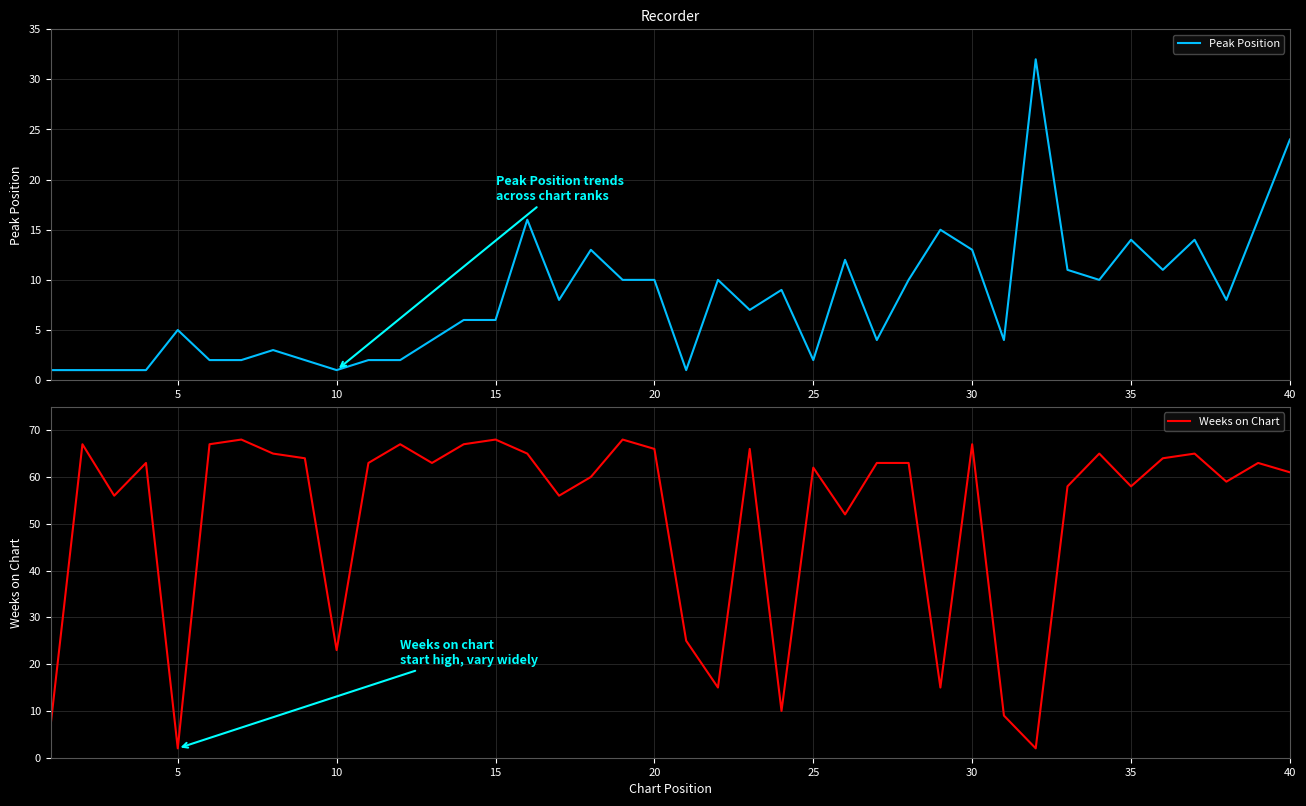

How many lines are shown in the chart?

2